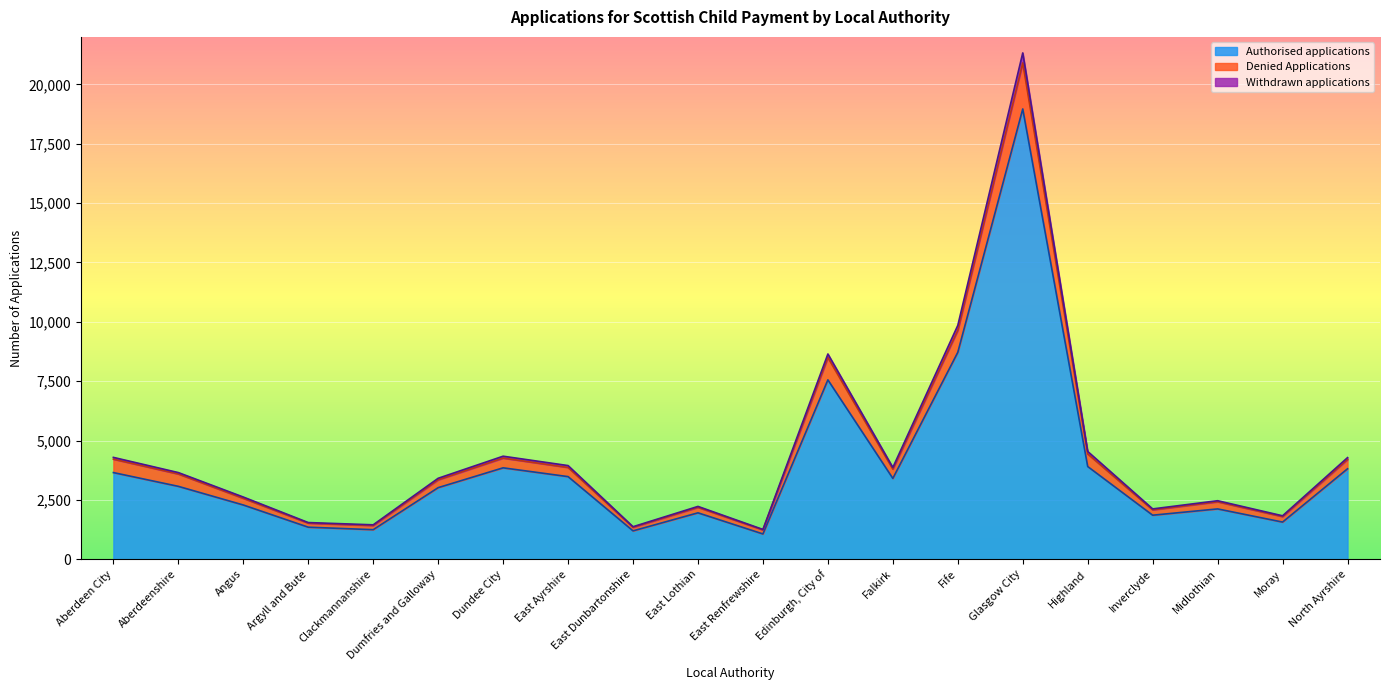

At which category is the sum across all series the highest?

Glasgow City